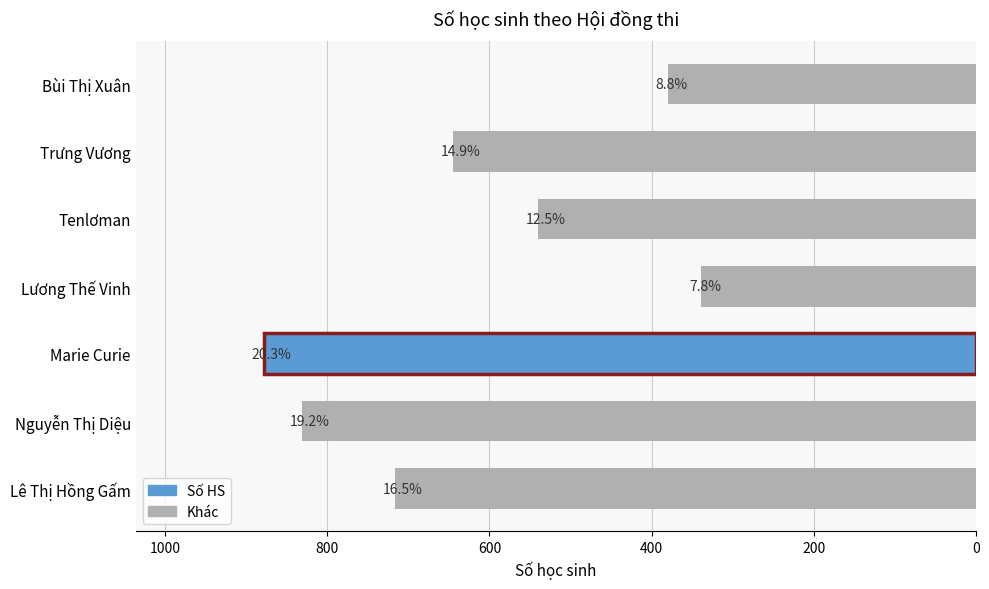

What is the smallest value displayed?

339